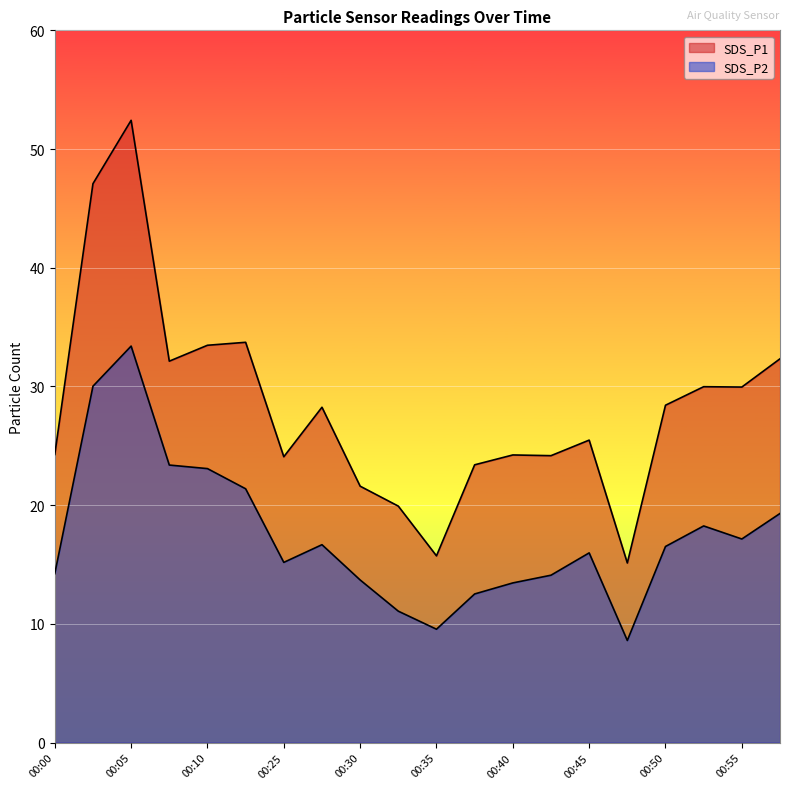

At which label does SDS_P2 first exceed 16?

00:02